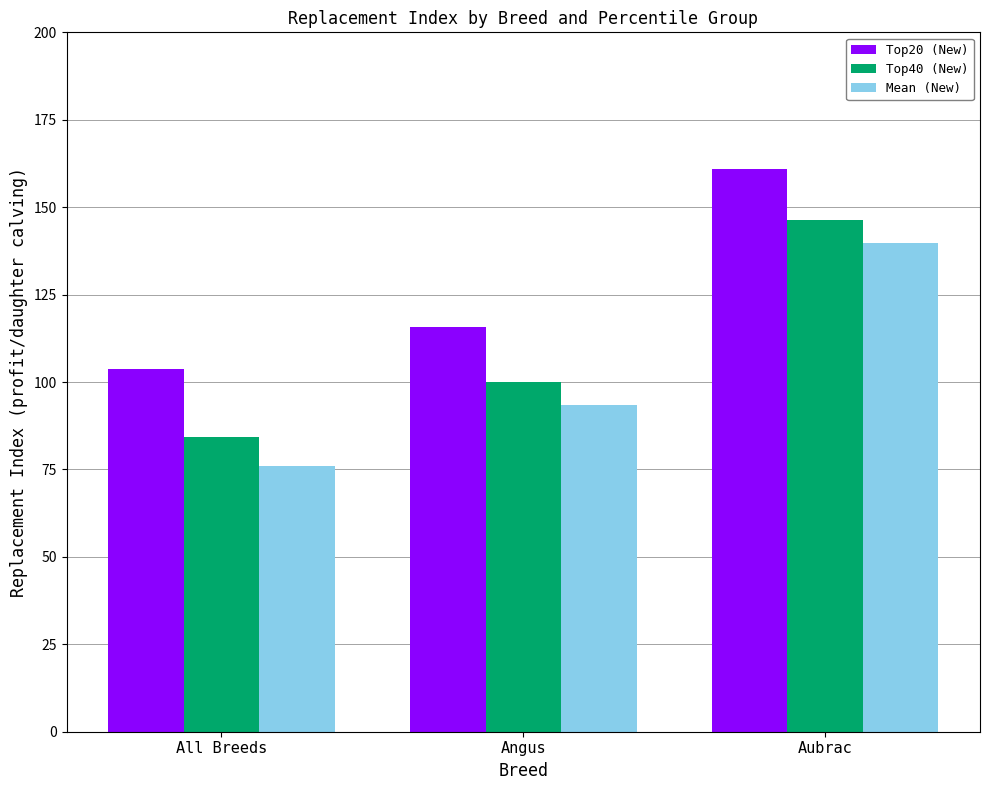

Reading left to right, list all the values displayed in this chart.

Top20 (New): 103.6	115.7	161.0
Top40 (New): 84.2	100.1	146.4
Mean (New): 75.9	93.4	139.8